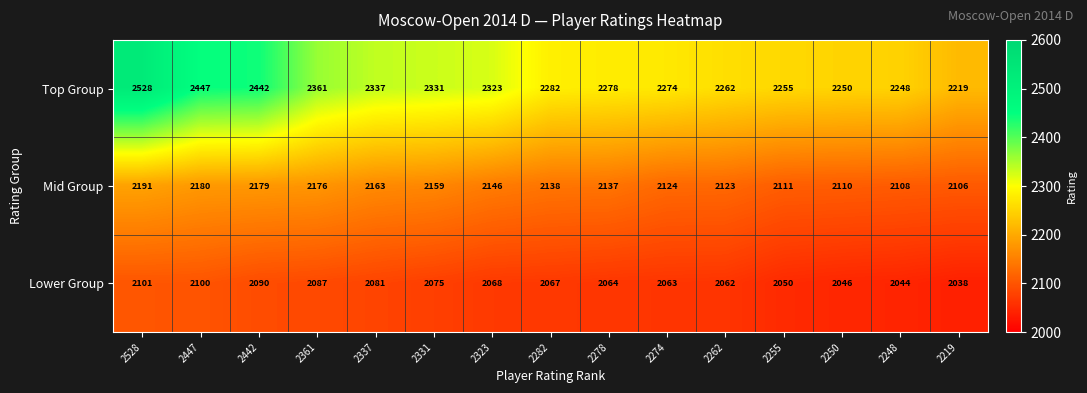

Count the number of data series in this chart.

3